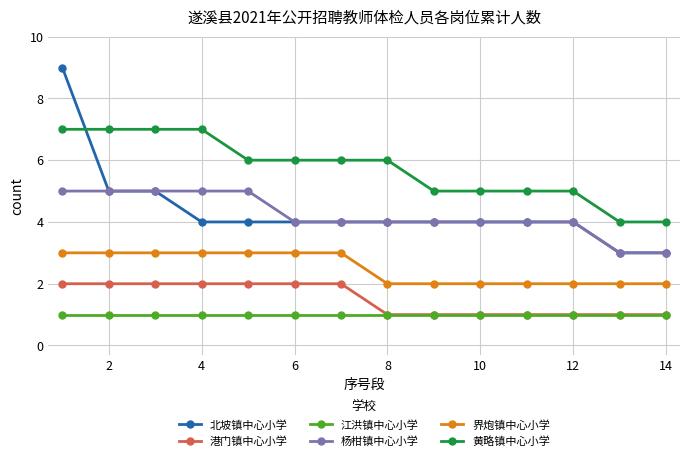

Which series has the largest total across all categories?

黄略镇中心小学